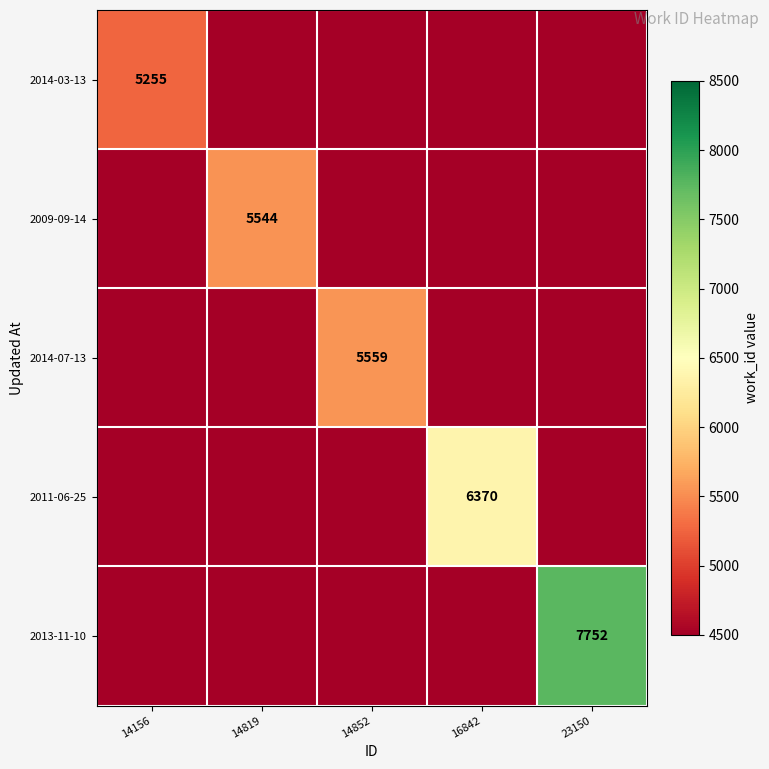

What is the total value across all series at 16842?

16880.0